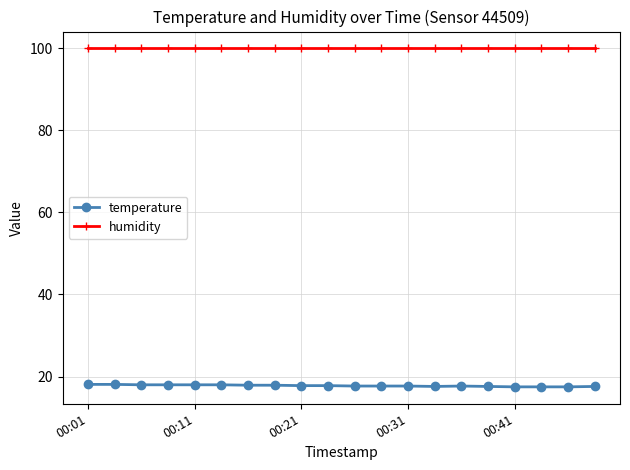

What is the average value of the humidity series?

99.9